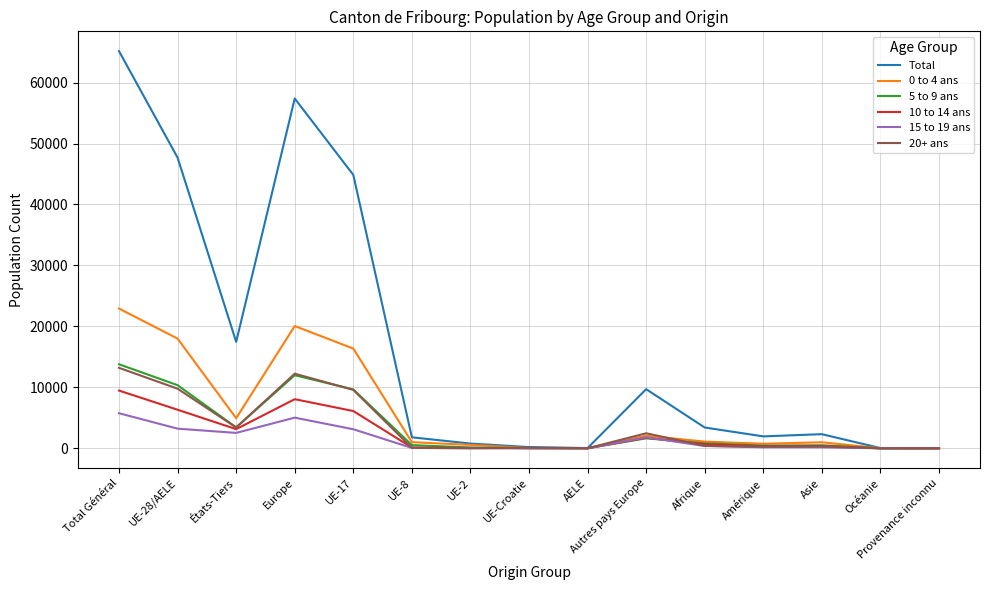

True or false: 0 to 4 ans has a value of 4938 at États-Tiers.

True